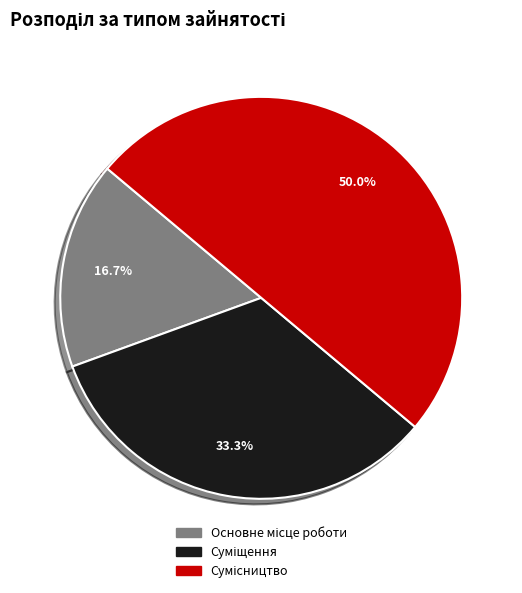

Count the number of slices in the pie.

3